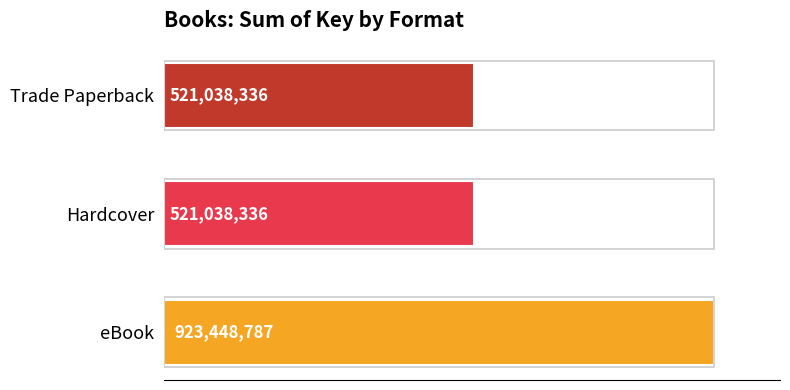

Does the chart contain any negative values?

No